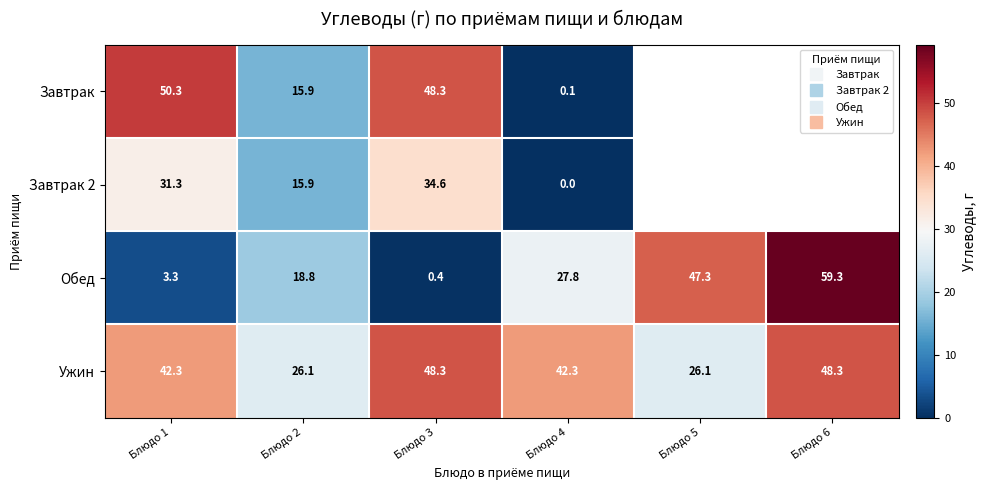

How many data points in Завтрак are above 50?

1